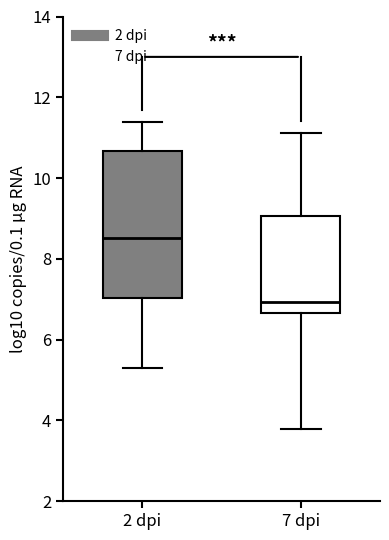

Comparing the boxes themselves (not the whiskers), which one is the tallest?

2 dpi